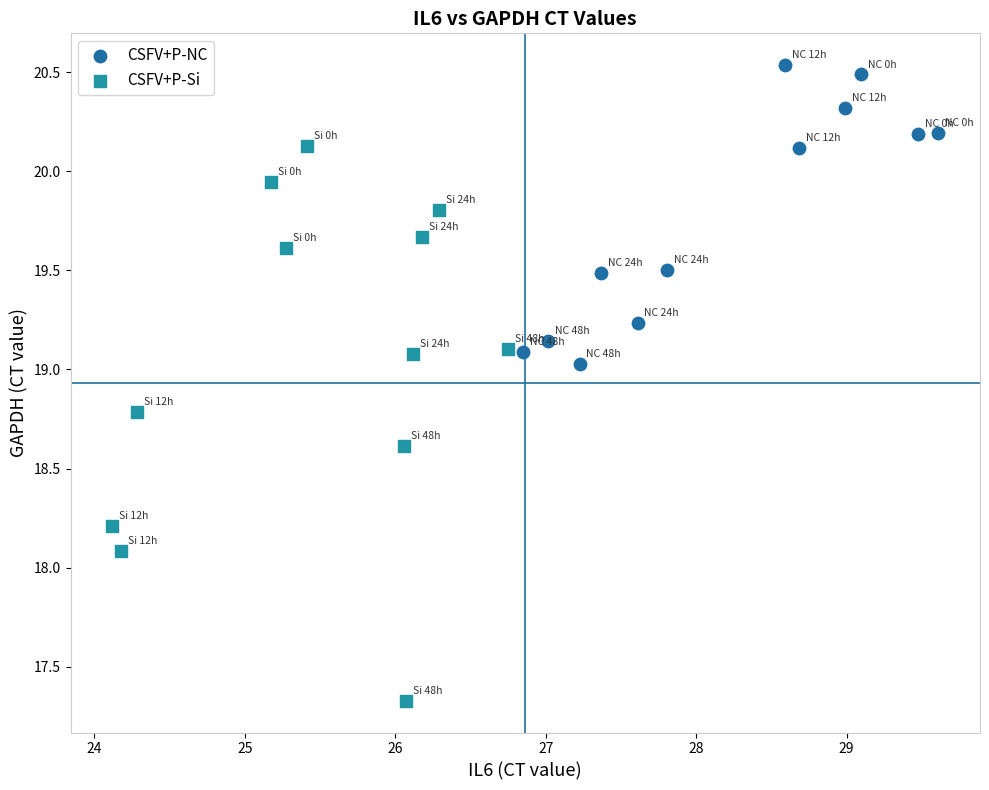

Which series reaches the minimum Y coordinate?

CSFV+P-Si